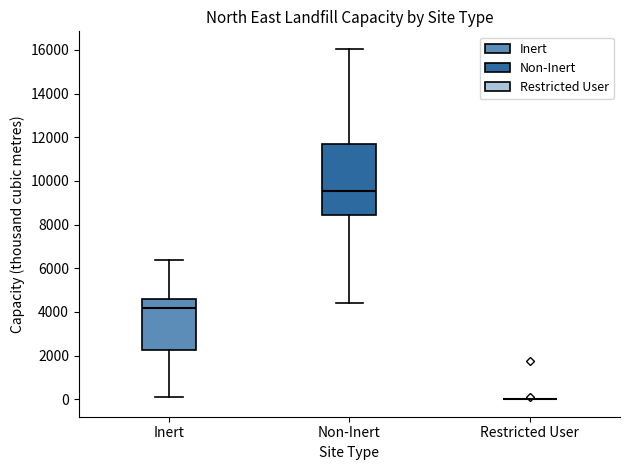

Where is the lower edge of the box for Non-Inert on the y-axis? The values are not printed on the chart, so give them approximately, as read against the axis.

8400